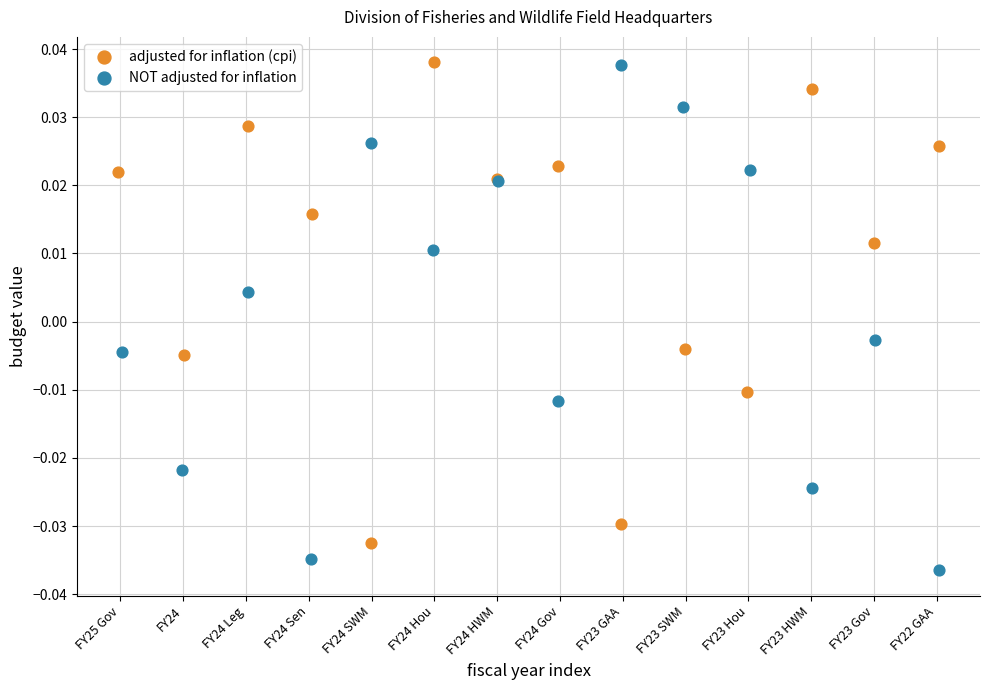

Which series contains the lowest Y value?

NOT adjusted for inflation